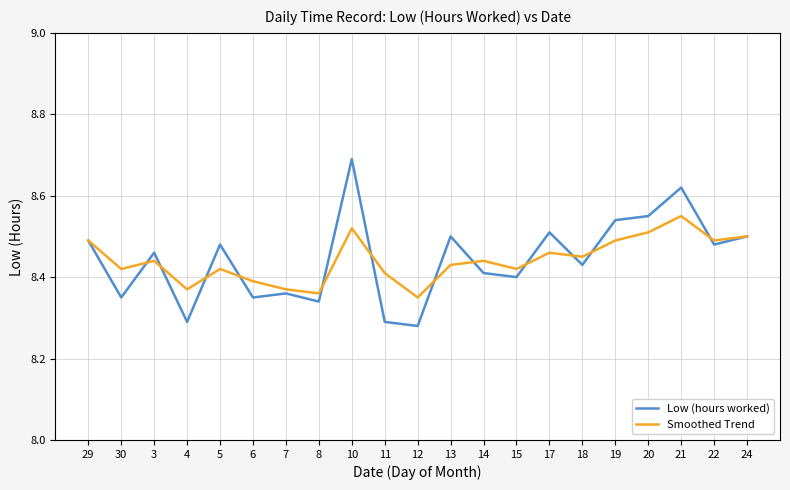

At which label does Smoothed Trend reach its peak?

21